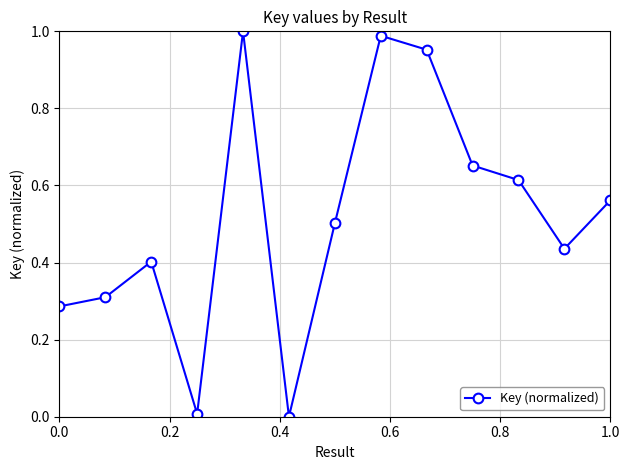

How many points are lower than both their immediate neighbors (excluding endpoints)?

3